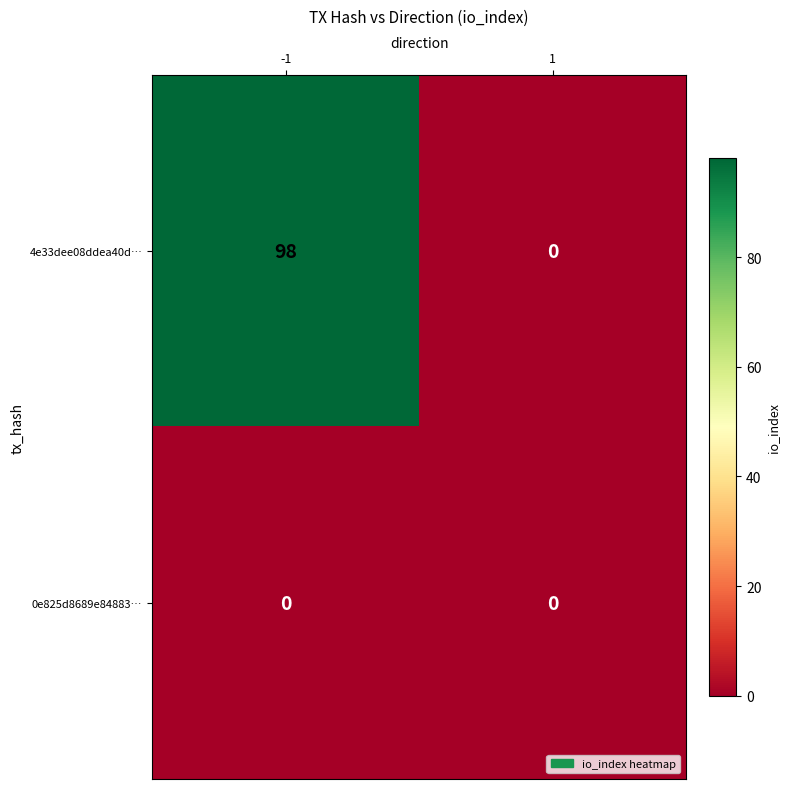

What is the total value across all series at -1?

98